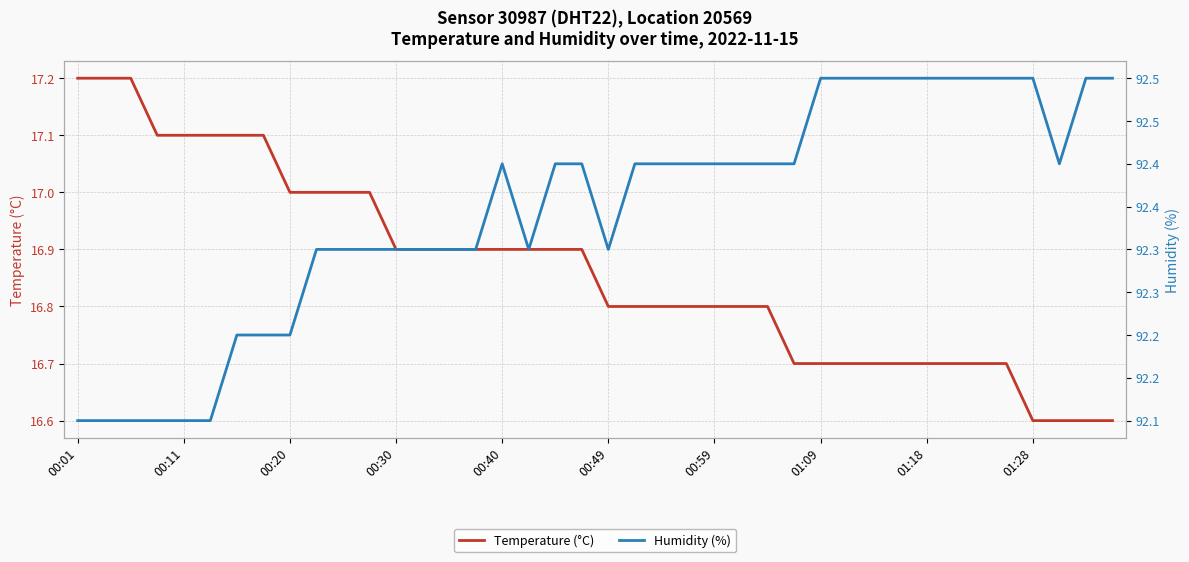

Which category has the lowest value in the Humidity (%) series?

00:01